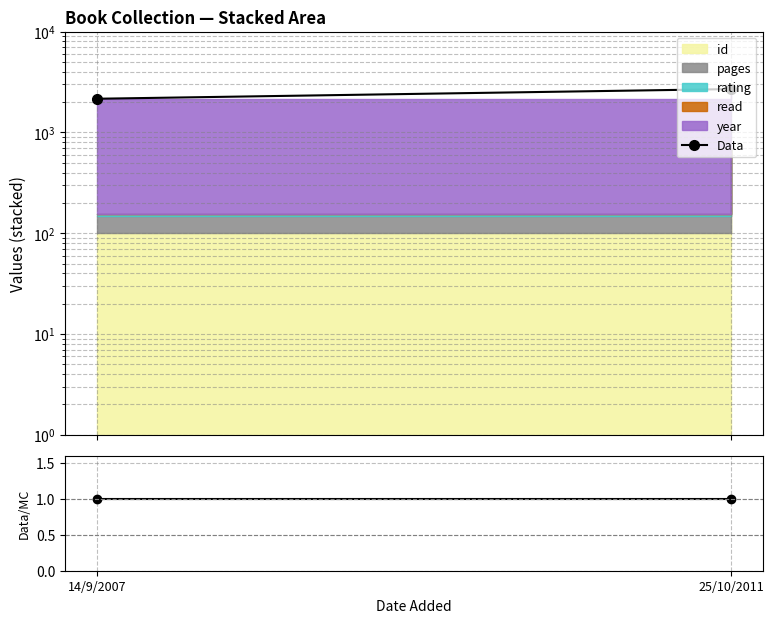

How many categories are shown in the chart?

2